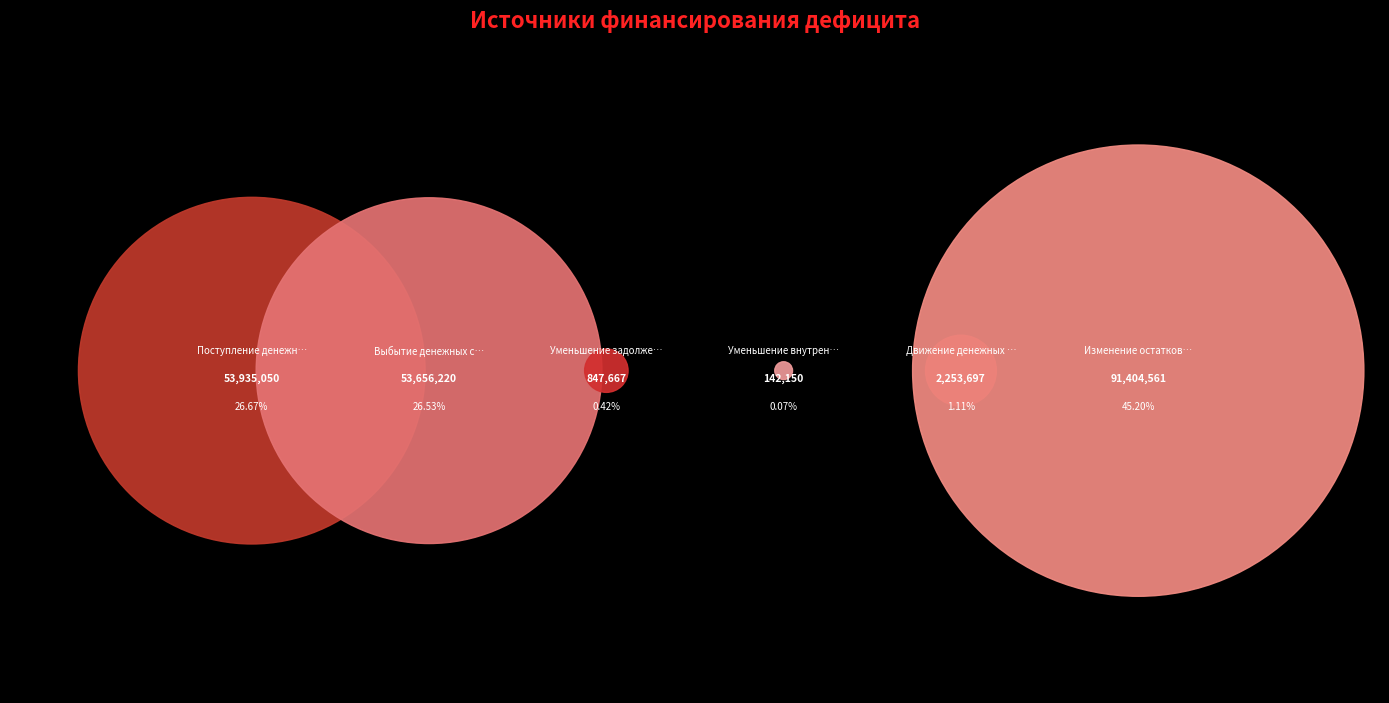

Rank the categories by value from highest to lowest.

Изменение остатков средств, Поступление денежных средств, Выбытие денежных средств, Движение денежных средств, Уменьшение задолженности по ссудам, Уменьшение внутренних долговых обязательств